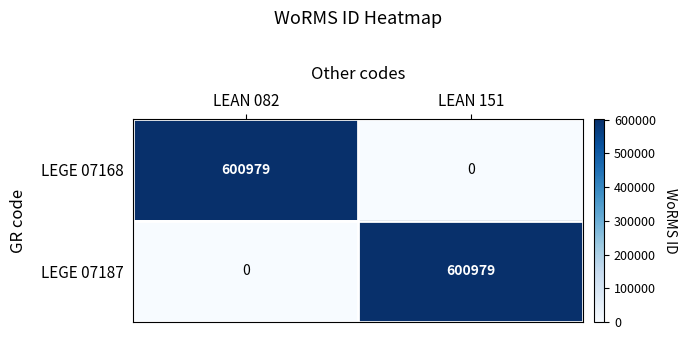

Is the value of LEGE 07168 at LEAN 082 greater than the value of LEGE 07187 at LEAN 082?

Yes